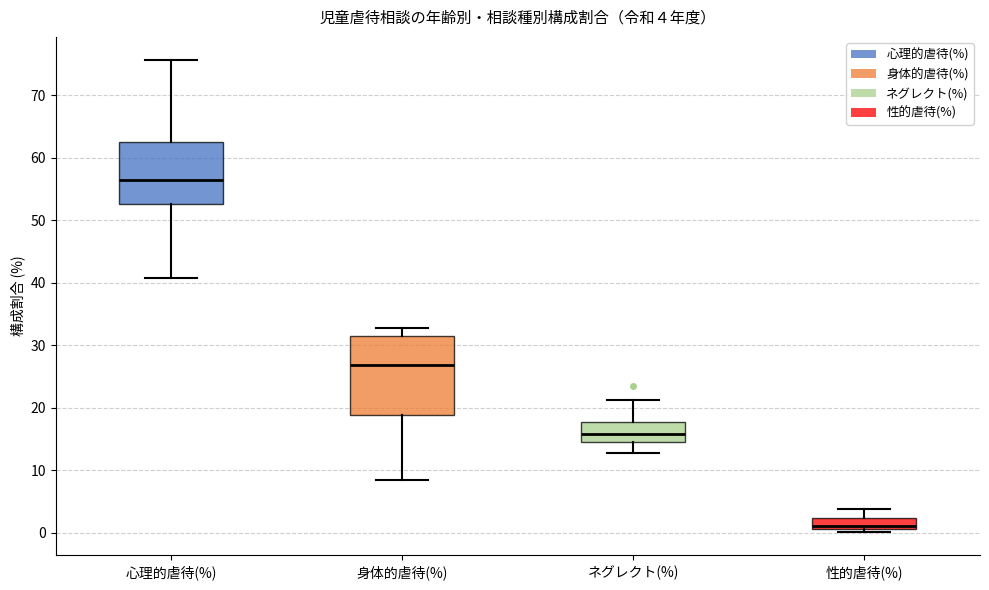

Which box is the tallest, from its lower edge to its upper edge?

身体的虐待(%)